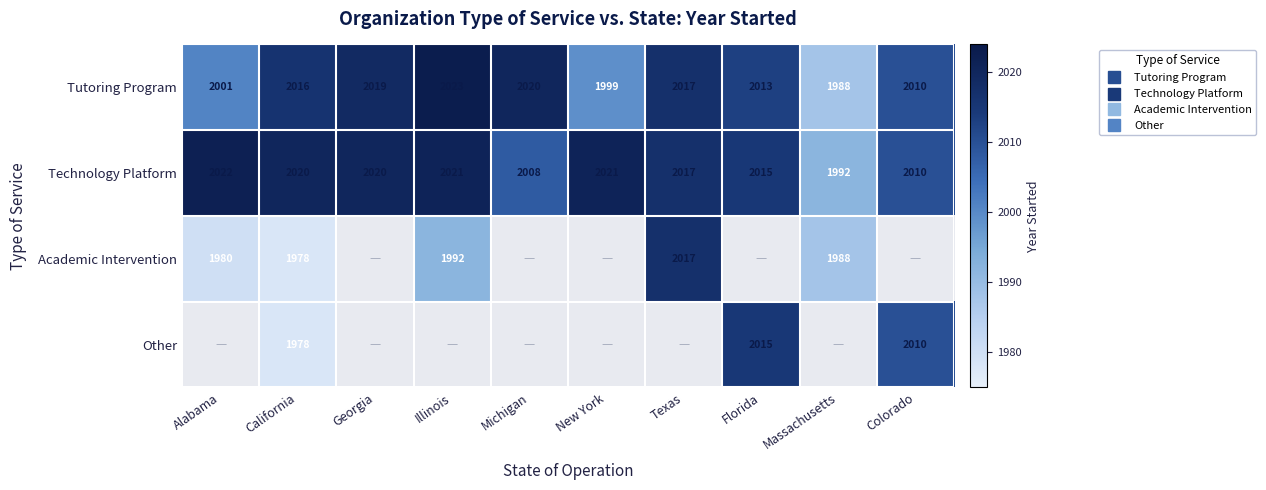

Between Michigan and Alabama, which is larger?

Michigan